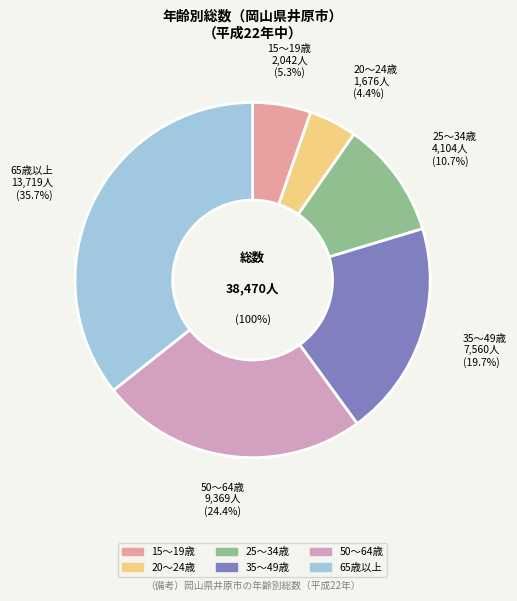

To the nearest percent, what percentage of the pie is 20～24歳?

4%